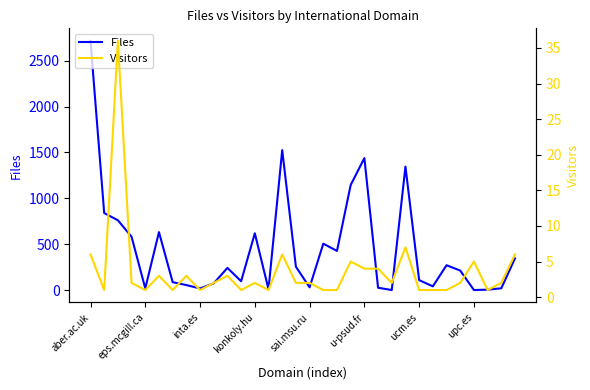

Reading left to right, extract all data points from this chart.

Files: 2717	840	761	581	19	632	87	55	18	74	242	97	619	9	1526	255	30	506	427	1145	1439	26	1	1346	109	41	271	213	1	5	20	346
Visitors: 6	1	36	2	1	3	1	3	1	2	3	1	2	1	6	2	2	1	1	5	4	4	2	7	1	1	1	2	5	1	2	6